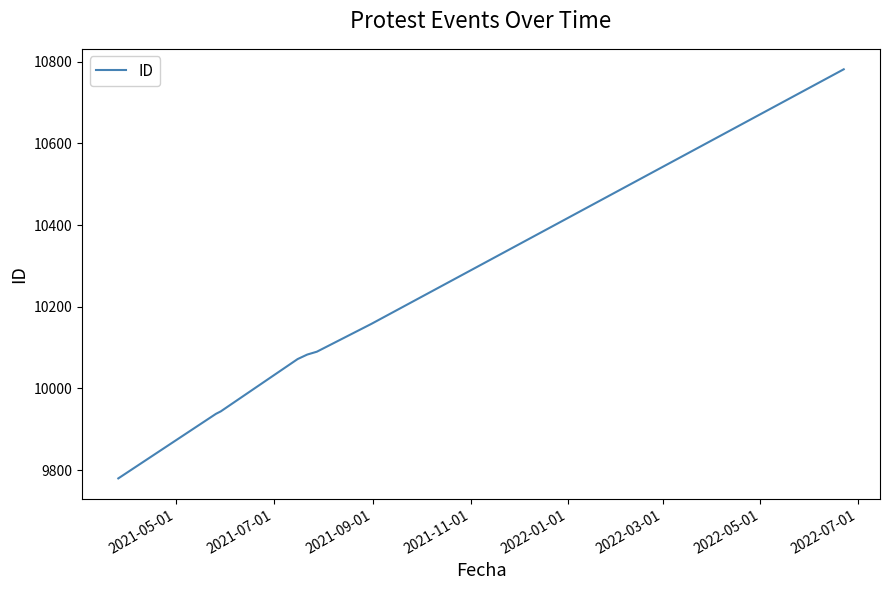

What is the sum of all values?

80846